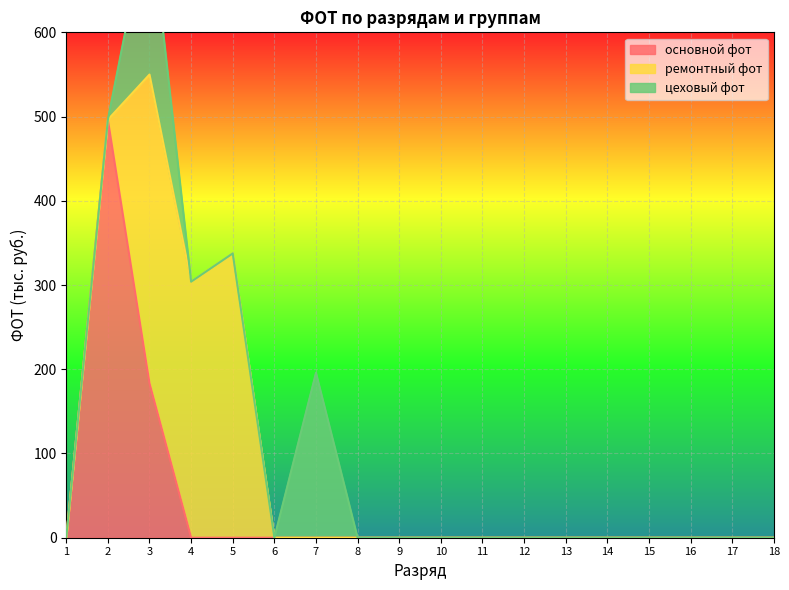

True or false: ремонтный фот and цеховый фот intersect in this chart.

False